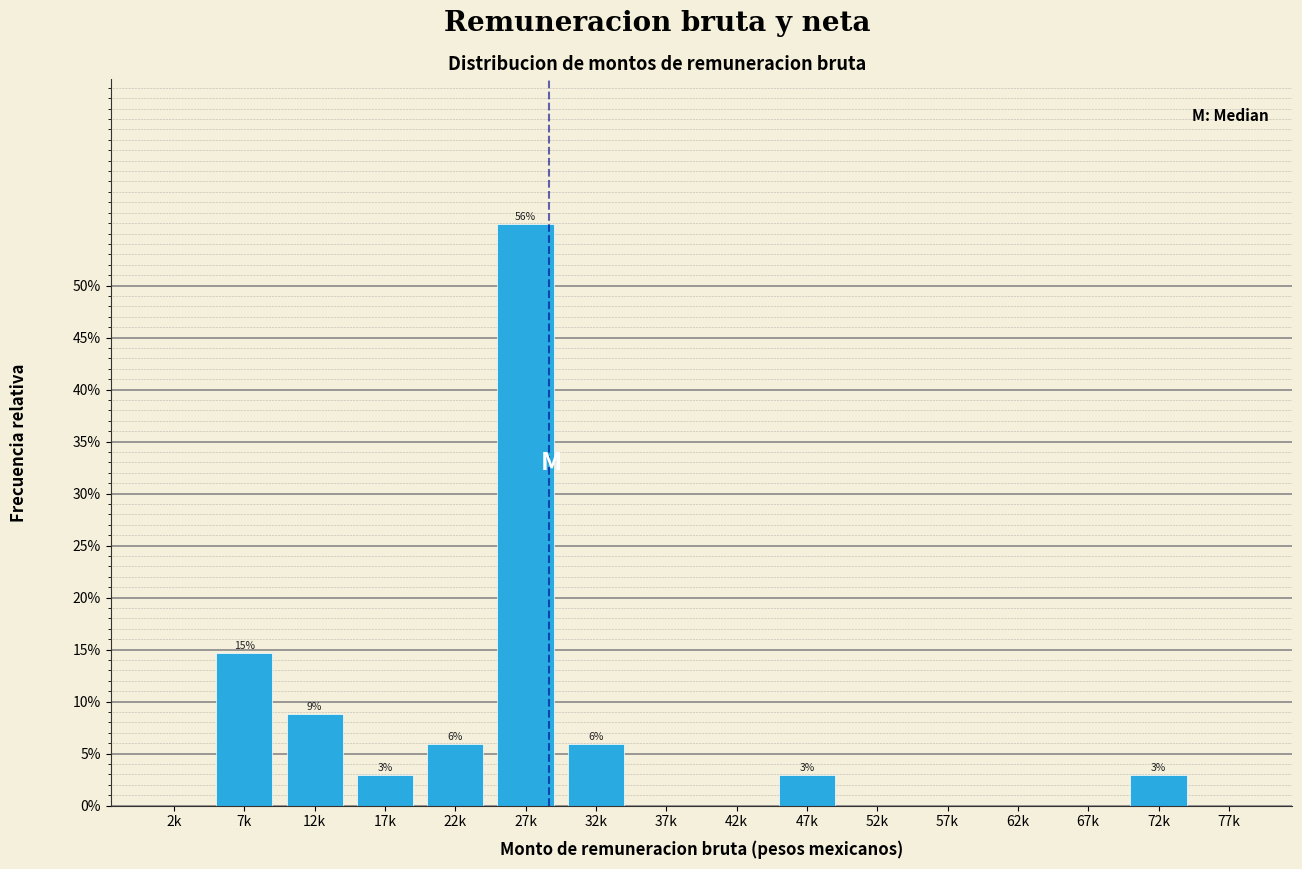

Are the bars horizontal?

No